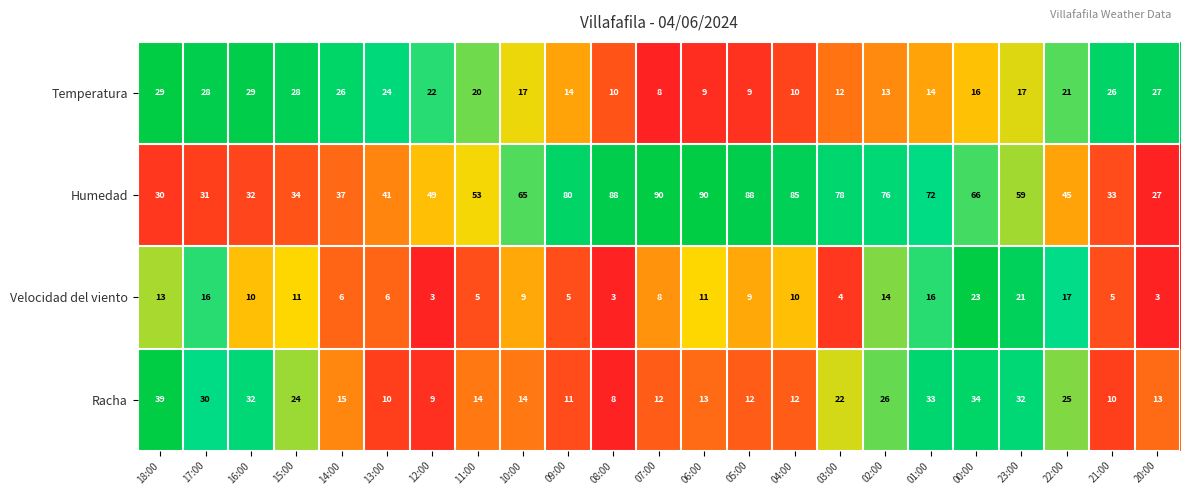

Is it true that Temperatura equals 27 at 20:00?

True